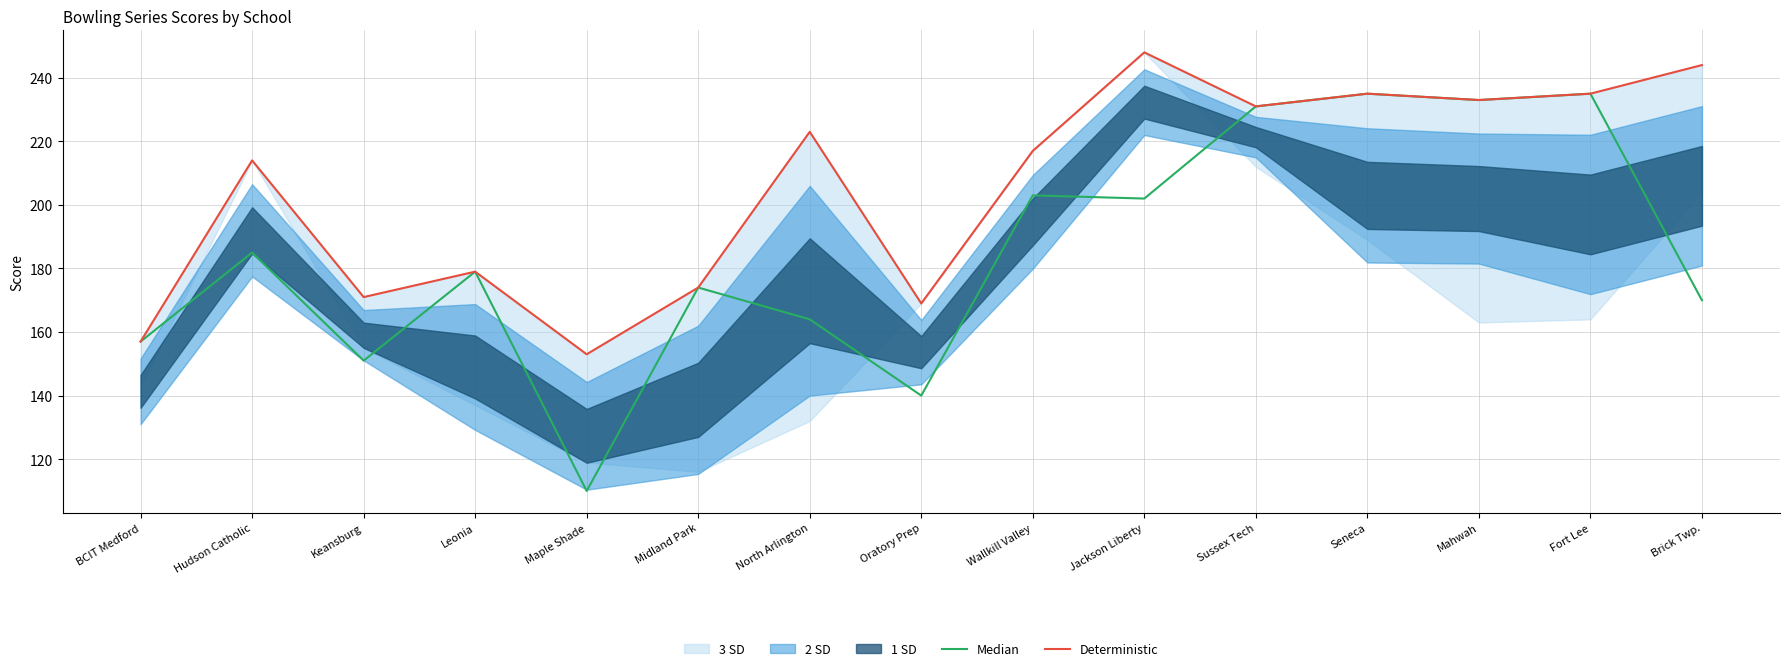

Which series has the largest total across all categories?

Deterministic